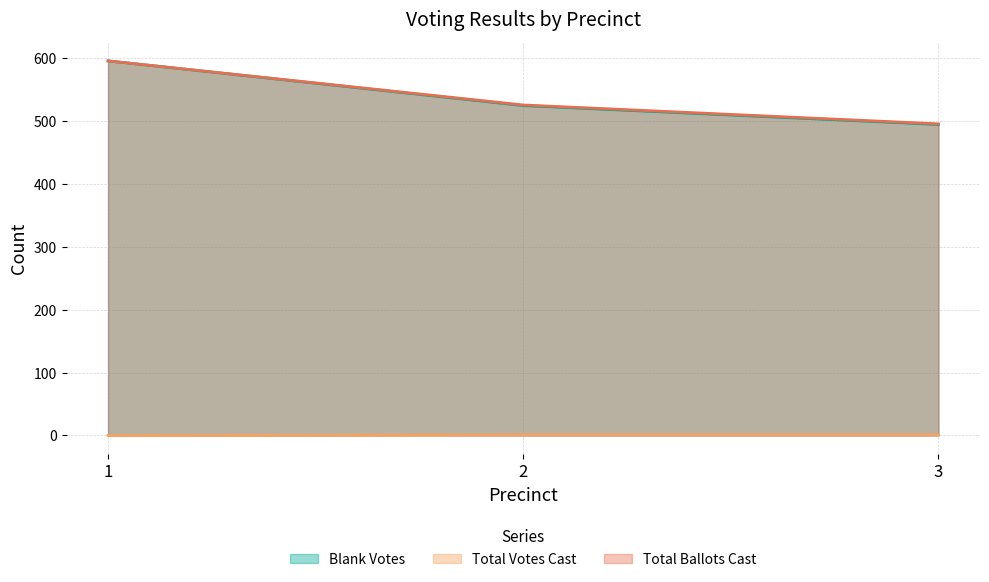

What is the value of the Total Votes Cast point at the 2nd from the left?

1